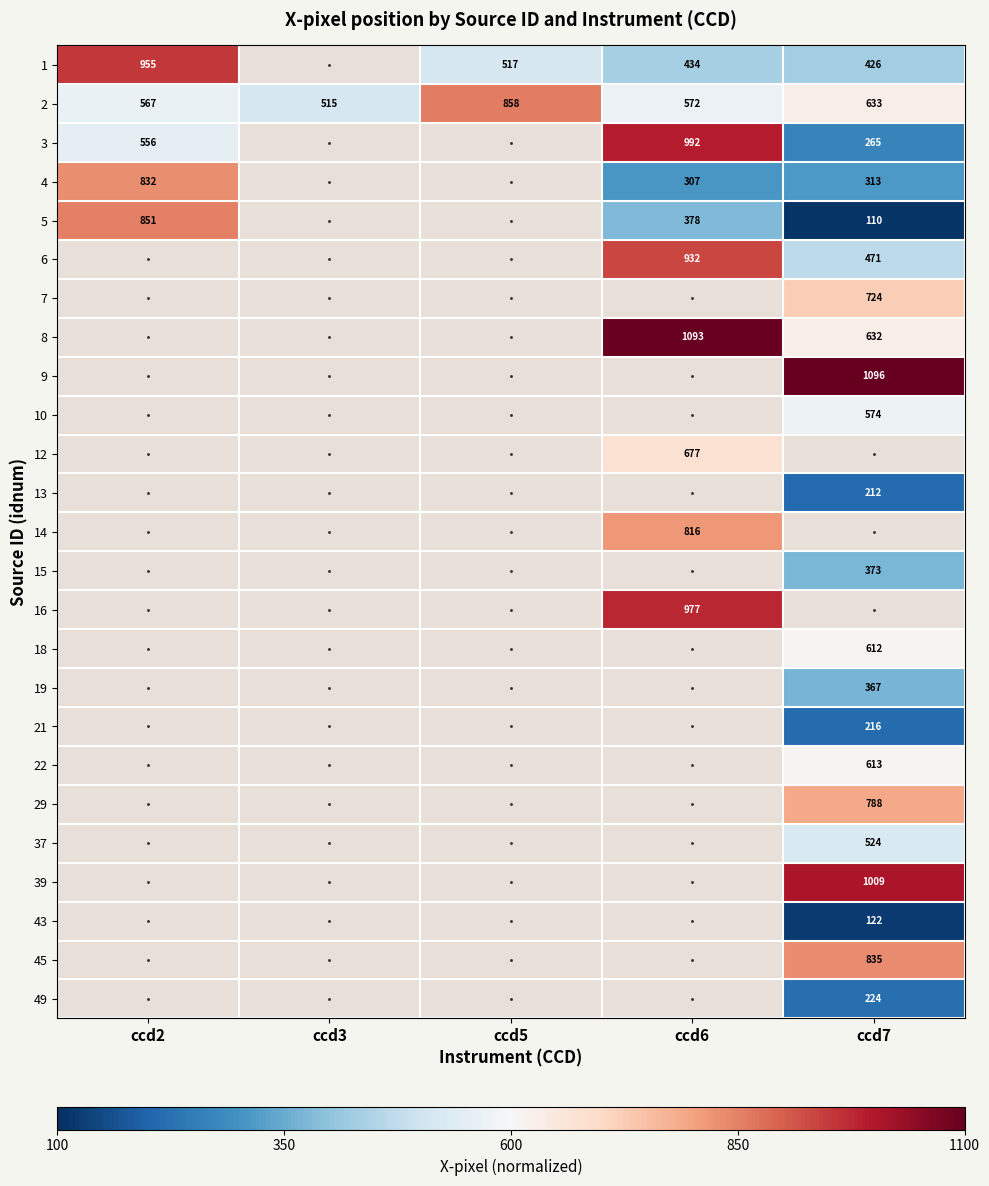

Is the value of 18 at ccd7 greater than the value of 43 at ccd7?

Yes